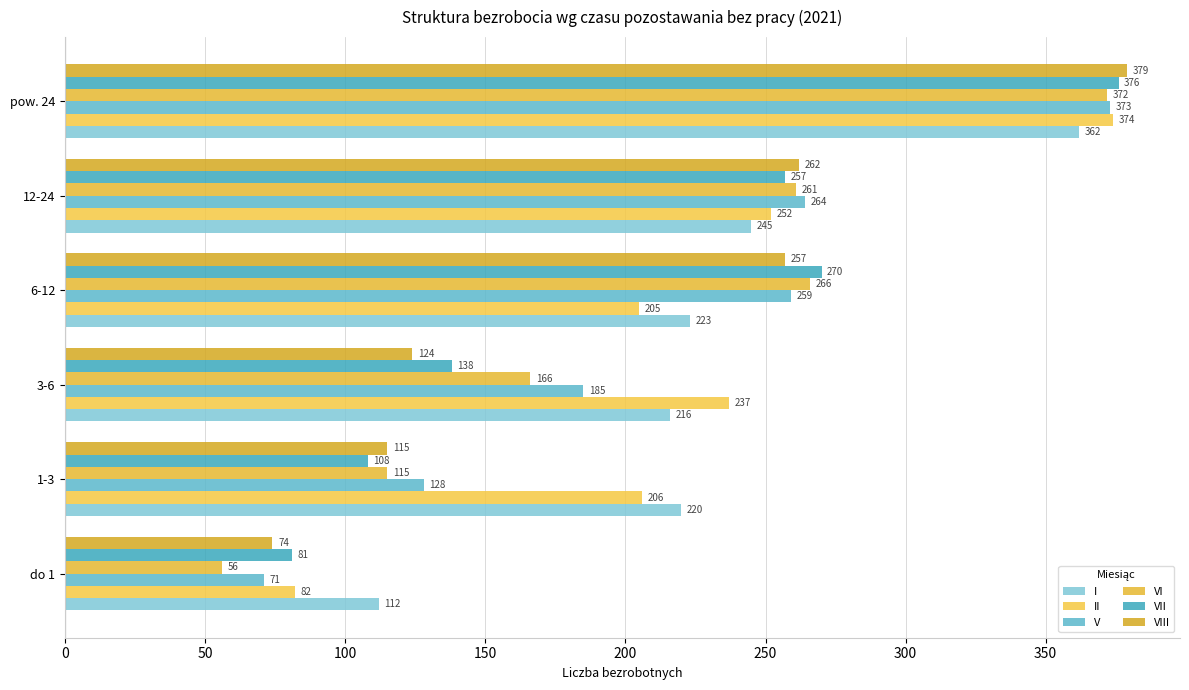

How many categories are shown in the chart?

6